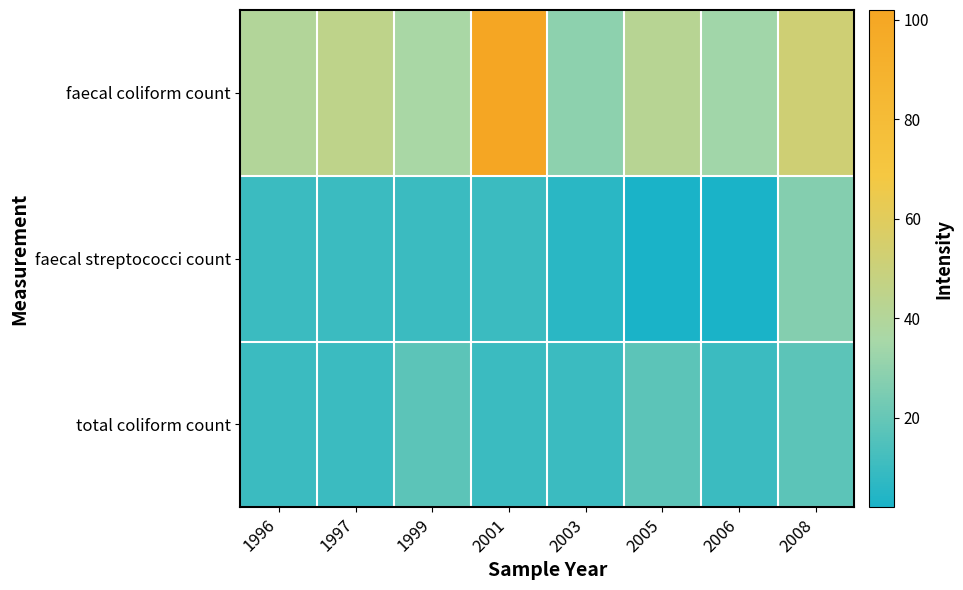

At how many categories does at least one series exceed 80?

1